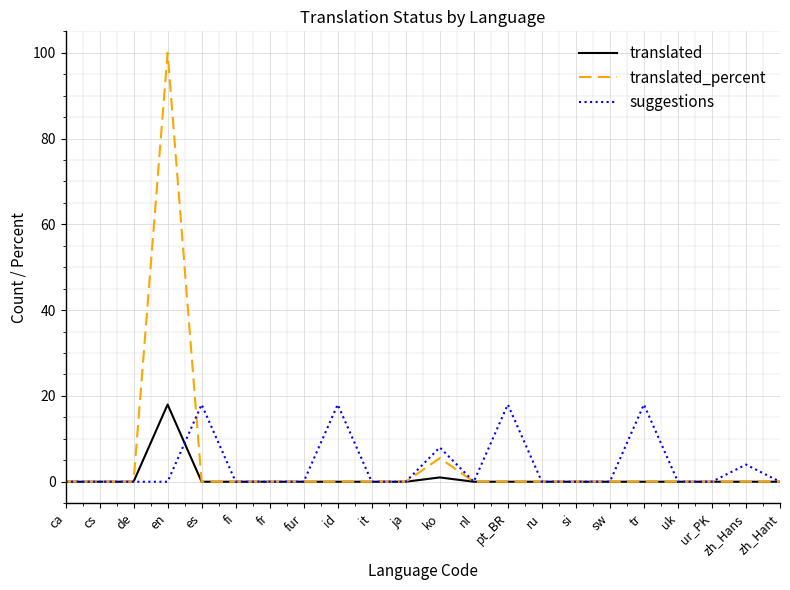

True or false: suggestions has a value of 0.0 at ru.

True